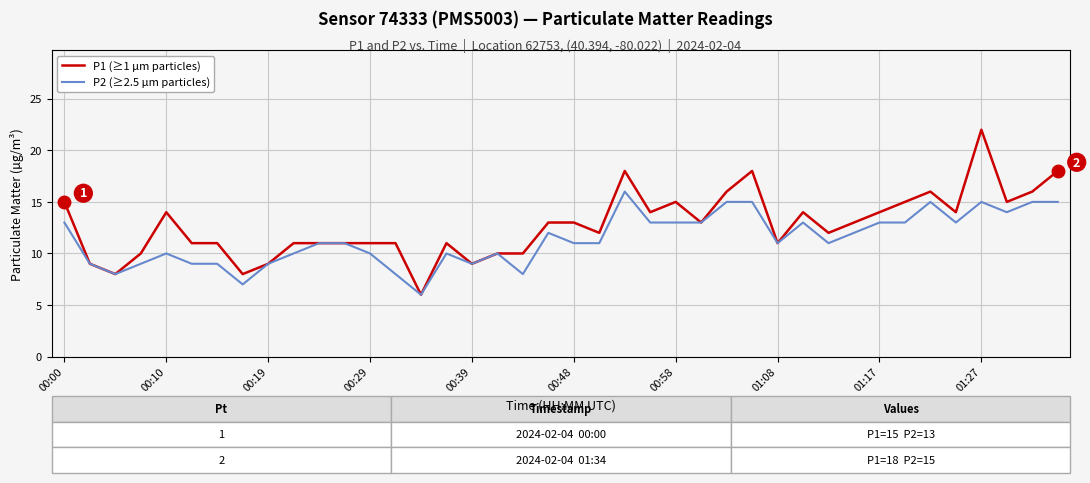

What is the minimum value for P1 (≥1 µm particles)?

6